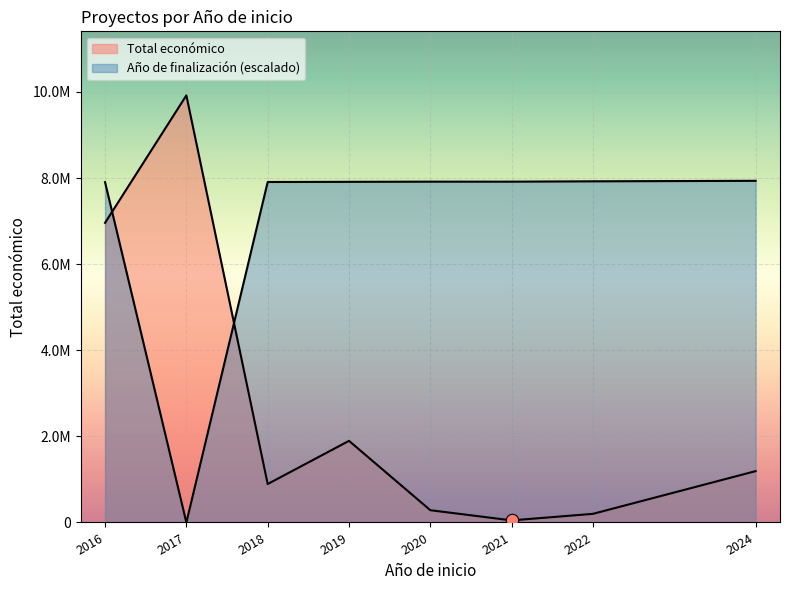

Which series contains the lowest Y value?

Año de finalización (escalado)